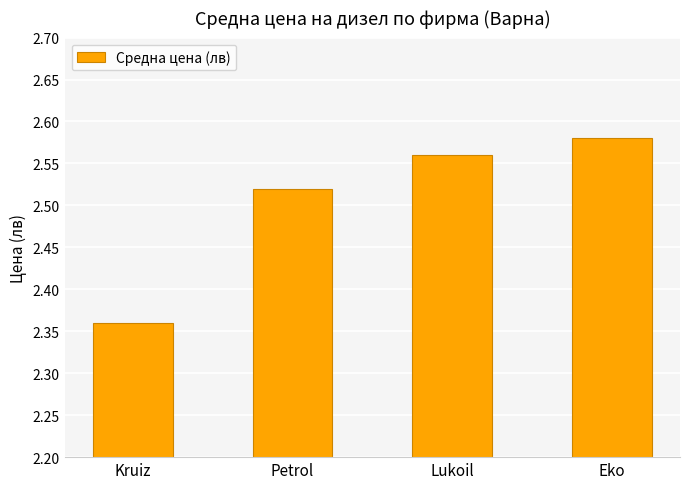

What is the label of the 4th bar from the left?

Eko